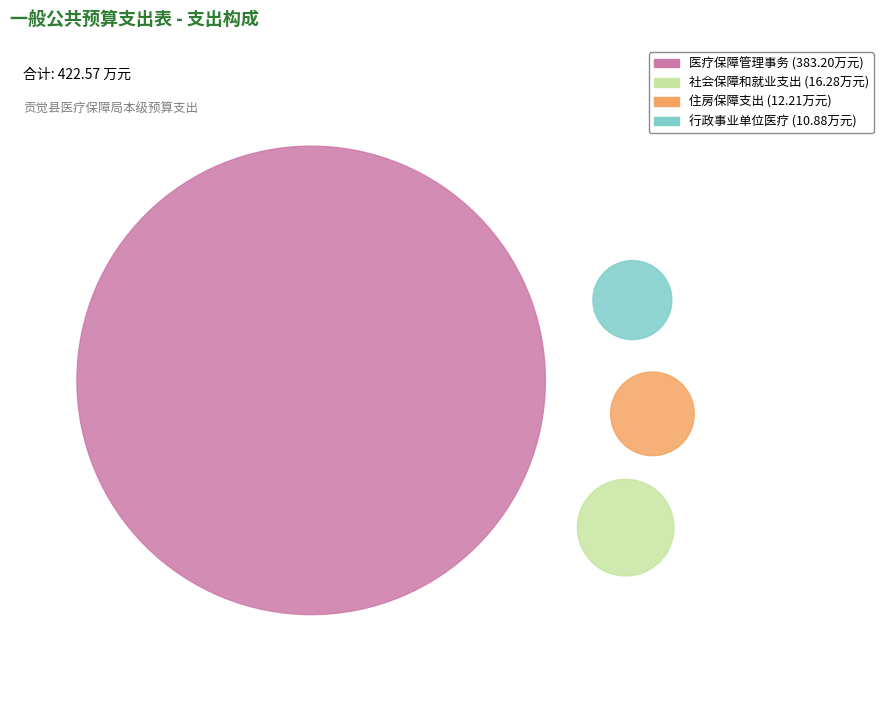

True or false: 行政事业单位医疗 accounts for 3% of the total.

True